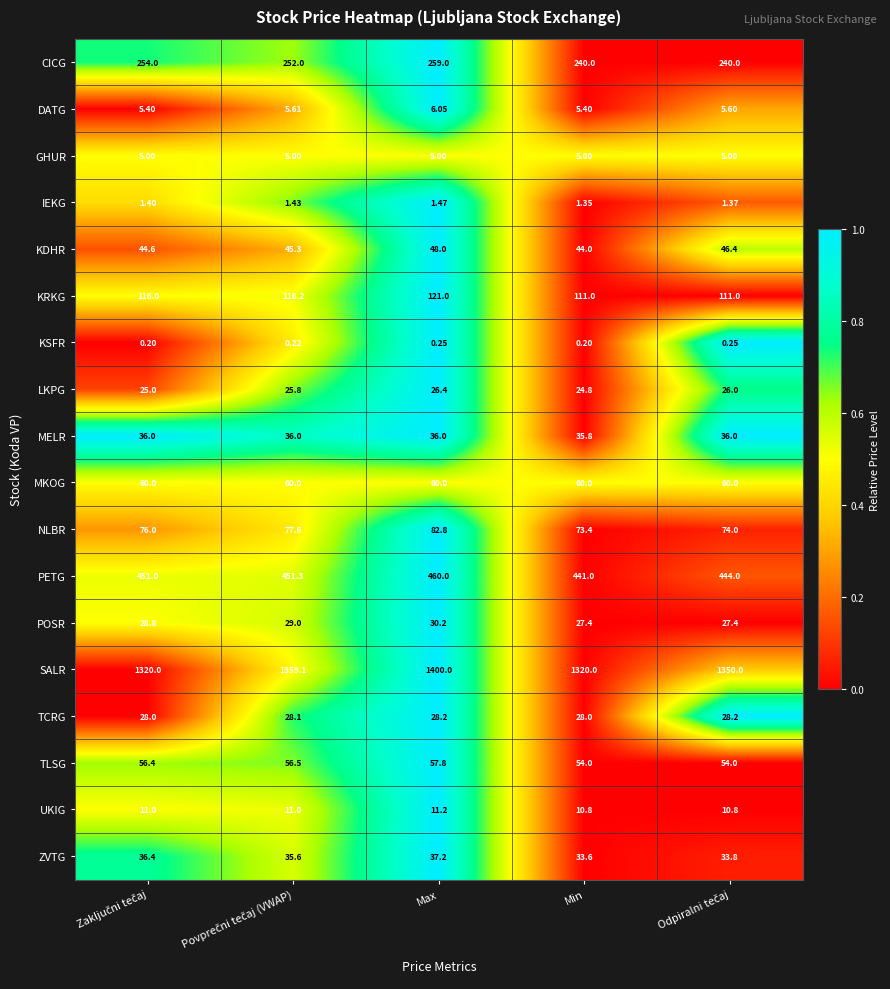

List the series in order of their peak value, highest first.

SALR, PETG, CICG, KRKG, NLBR, MKOG, TLSG, KDHR, ZVTG, MELR, POSR, TCRG, LKPG, UKIG, DATG, GHUR, IEKG, KSFR